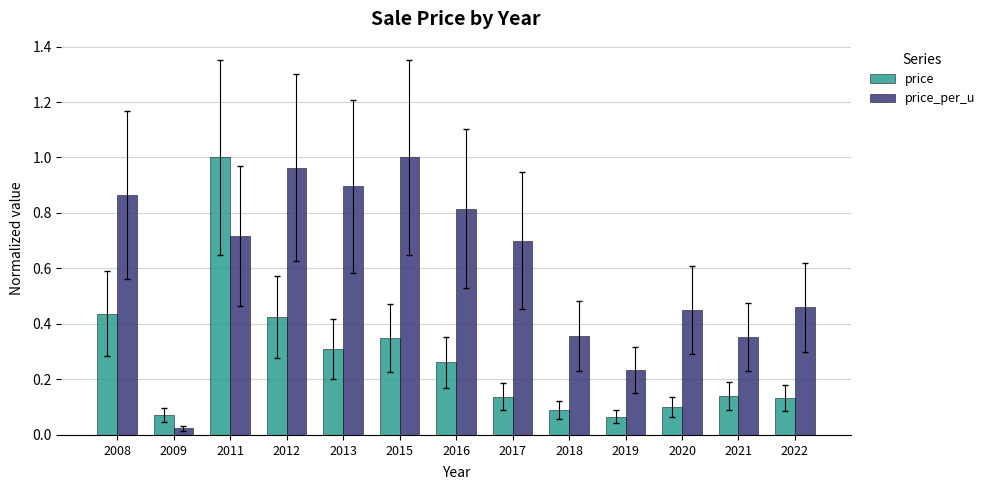

Which category has the lowest value in the price_per_u series?

2009